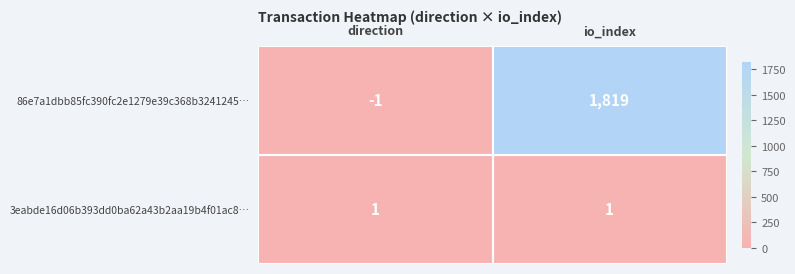

The 86e7a1dbb85fc390fc2e1279e39c368b3241245… series shows 0 at direction. True or false?

False